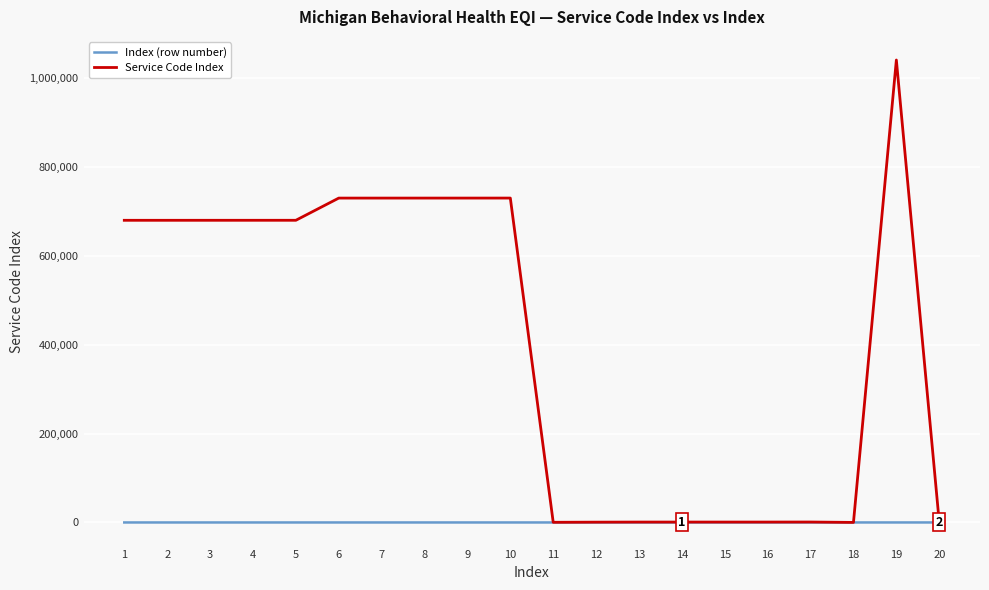

What are all the series names shown in the legend?

Index (row number), Service Code Index